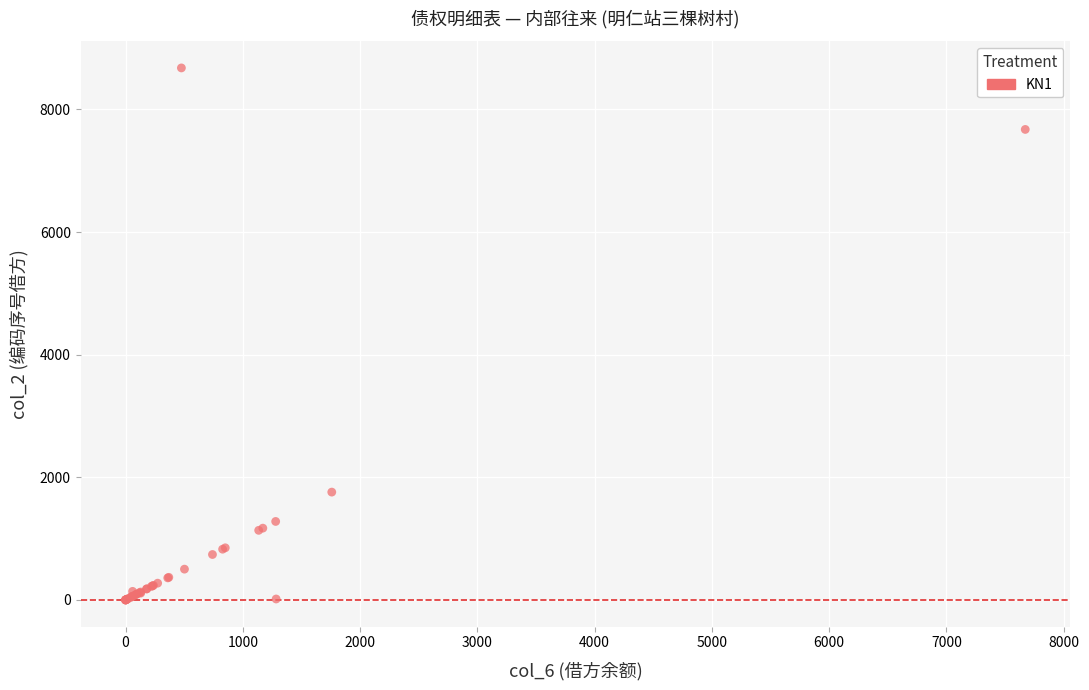

What Y value in the scatter plot is closest to 4338?

1758.8